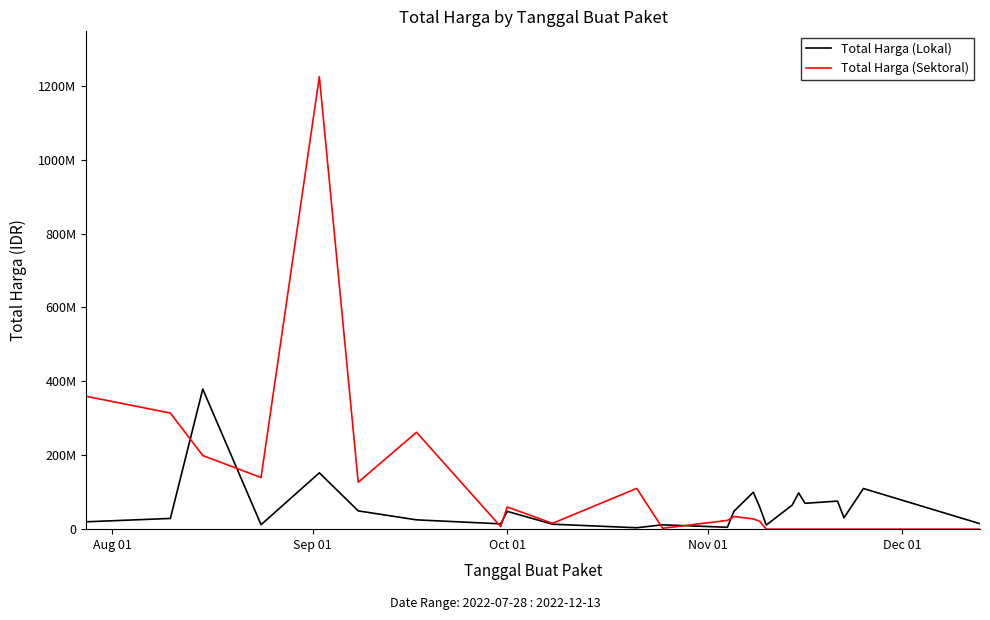

What are all the series names shown in the legend?

Total Harga (Lokal), Total Harga (Sektoral)